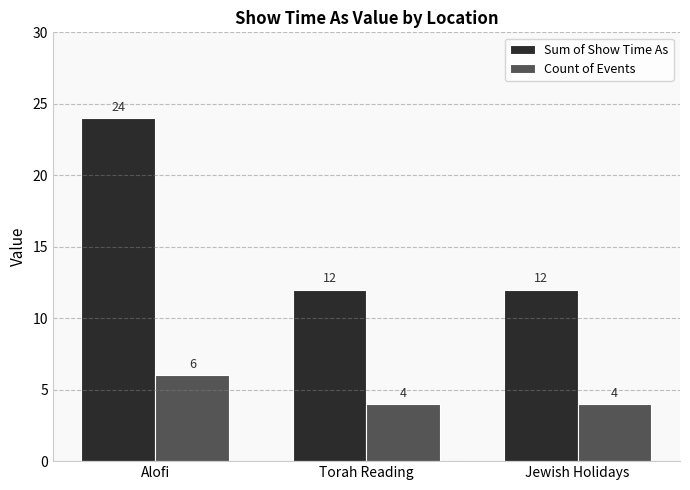

Count the number of data series in this chart.

2